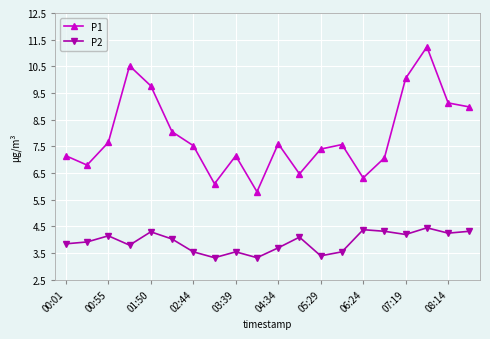

How many interior local peaks does the P1 series have?

5